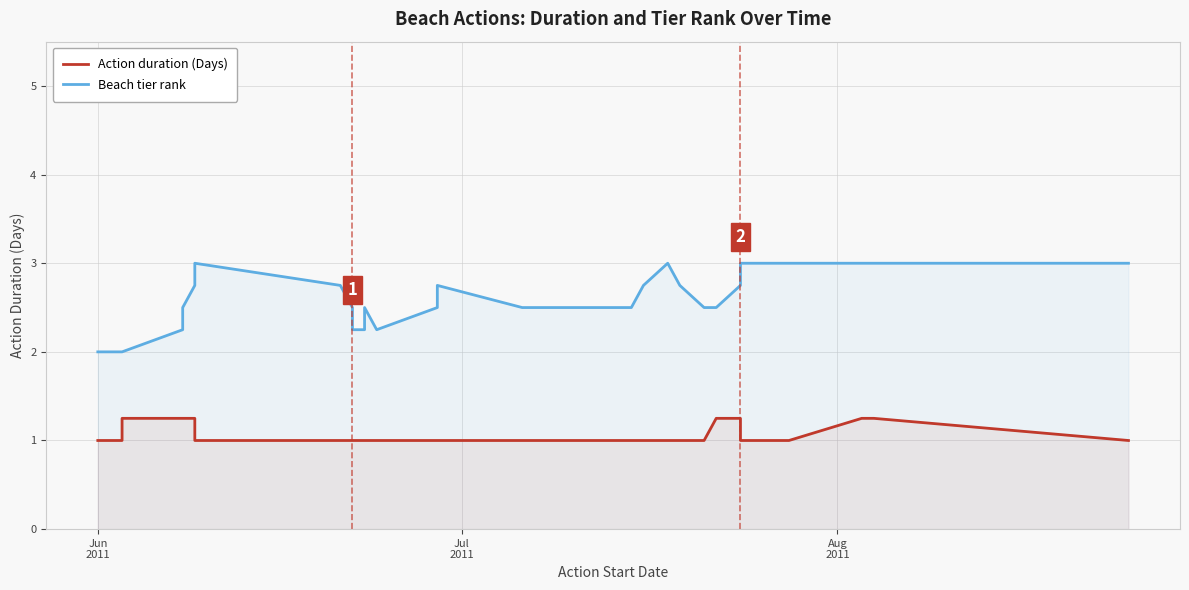

What is the difference between the second highest and minimum values in the Action duration (Days) series?

0.2